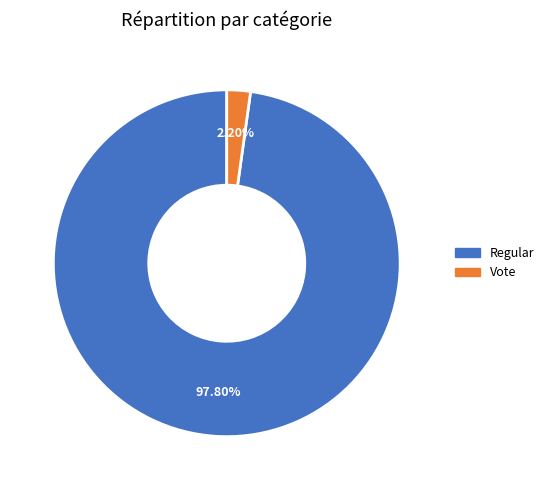

To the nearest percent, what is the combined percentage of Regular and Vote?

100%